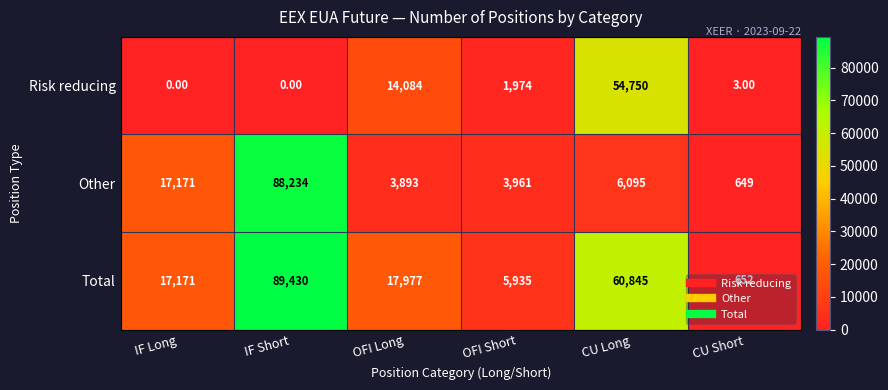

How many data points in Risk reducing are less than 1974?

3